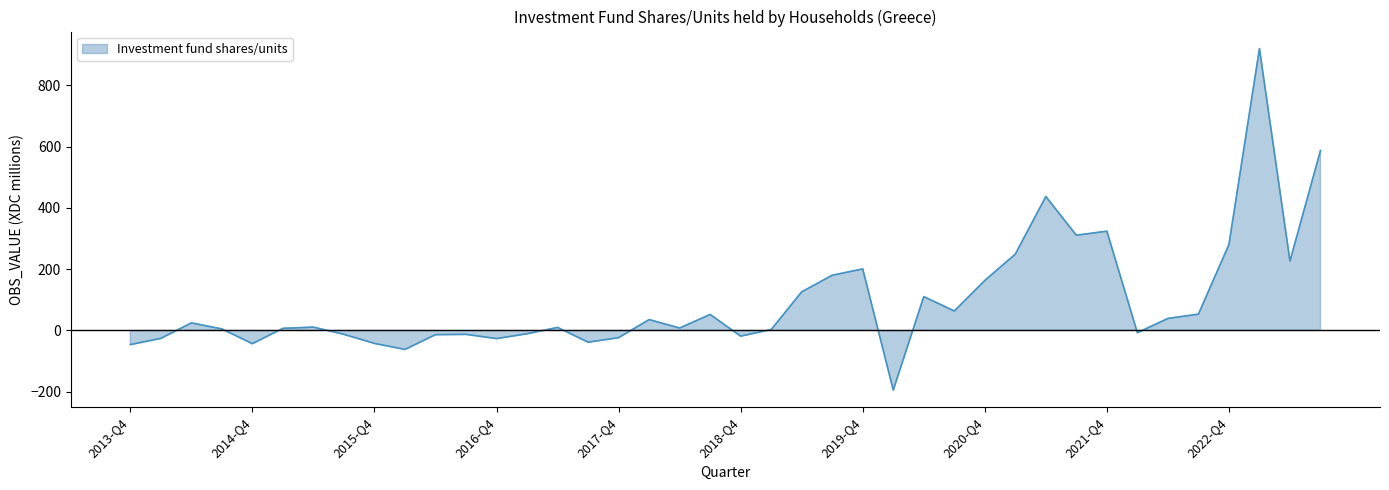

True or false: the data shows 102.7 at 2020-Q3.

False